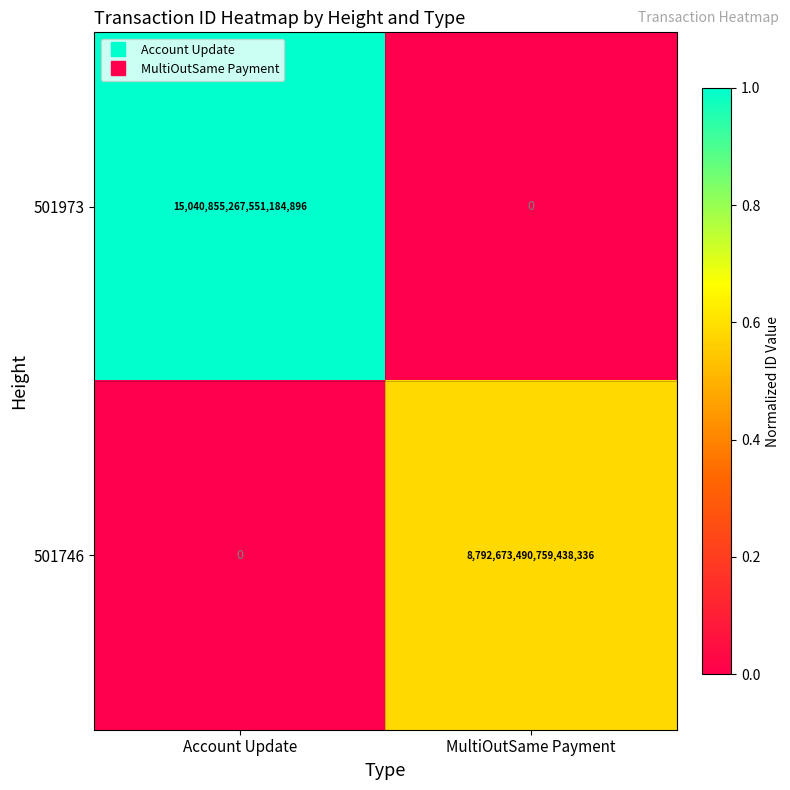

Rank the series at MultiOutSame Payment from lowest to highest value.

501973, 501746